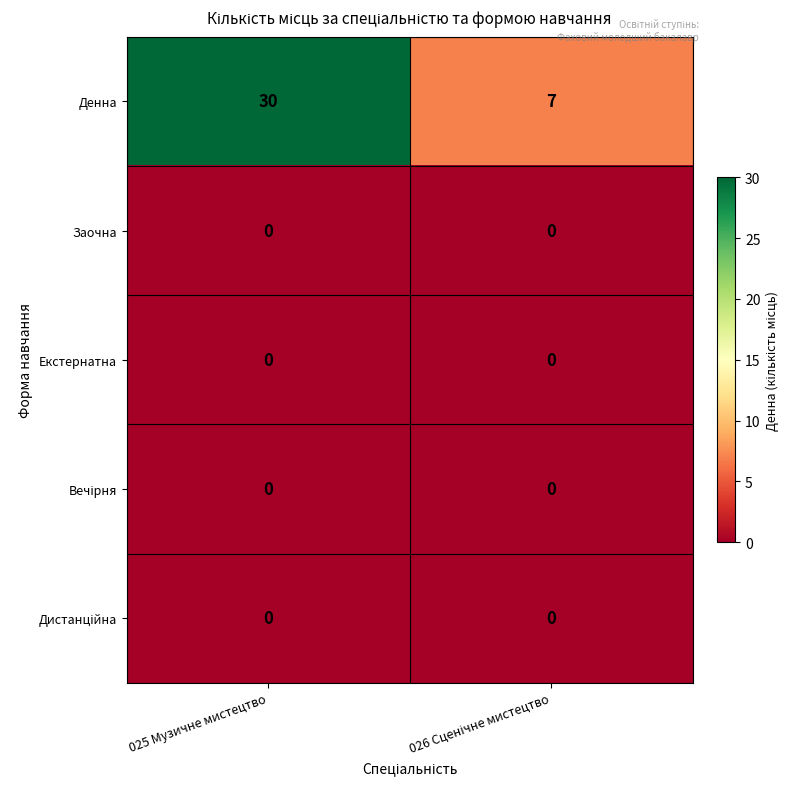

What is the greatest value displayed?

30